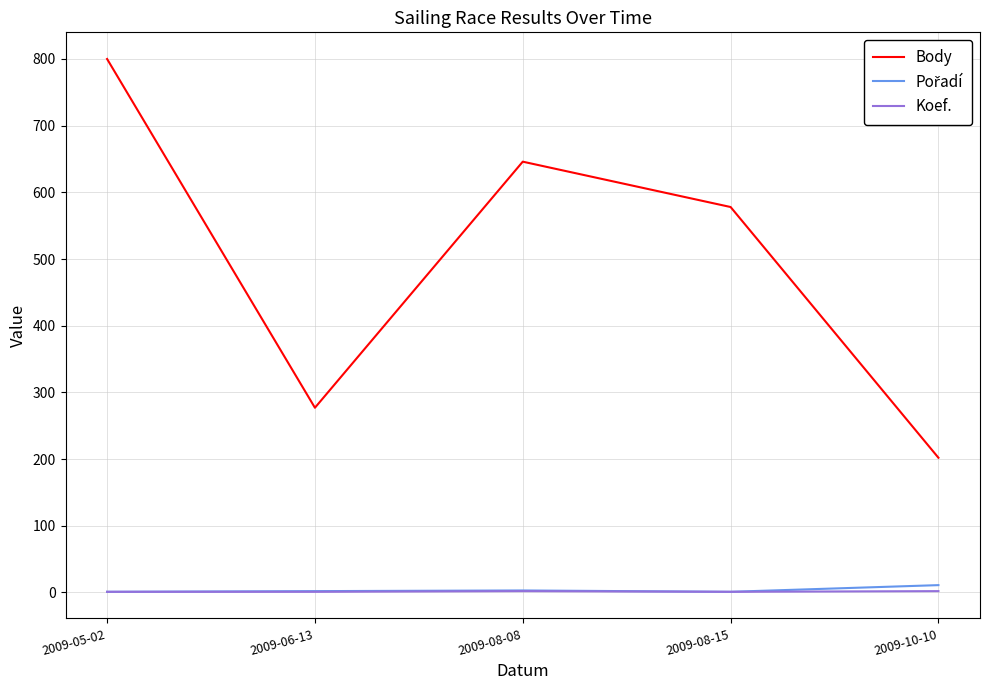

What is the highest value of the Koef. series?

2